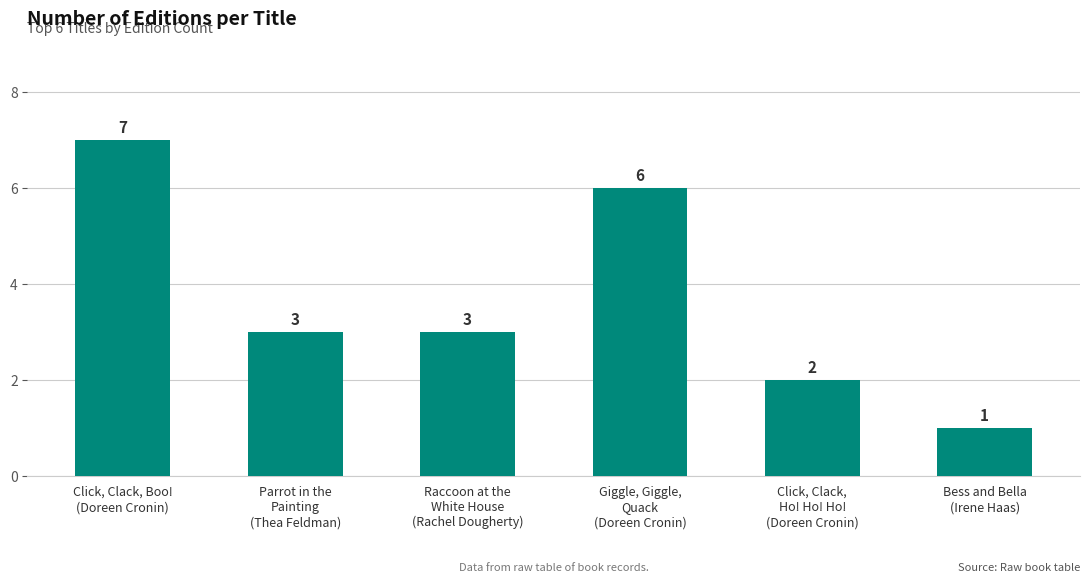

At which category does the chart reach its peak across all series?

Click, Clack, Boo!
(Doreen Cronin)